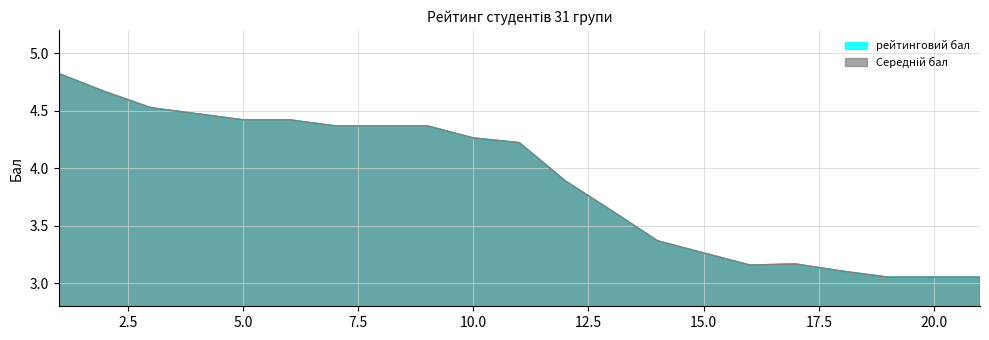

Rank the series at 16 from lowest to highest value.

Середній бал, рейтинговий бал